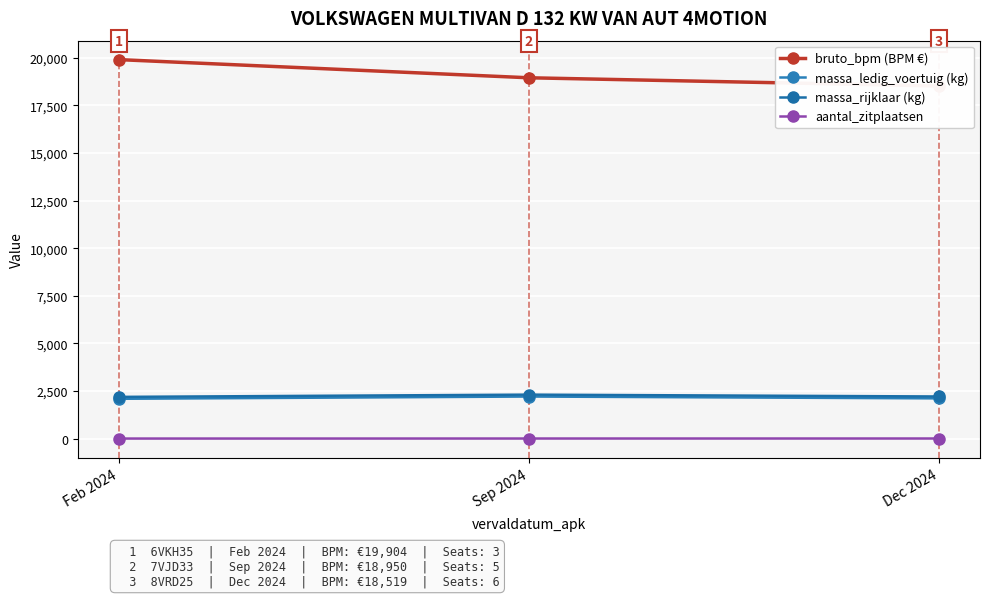

Read the massa_ledig_voertuig (kg) value at Sep 2024, to the nearest 10.

2210